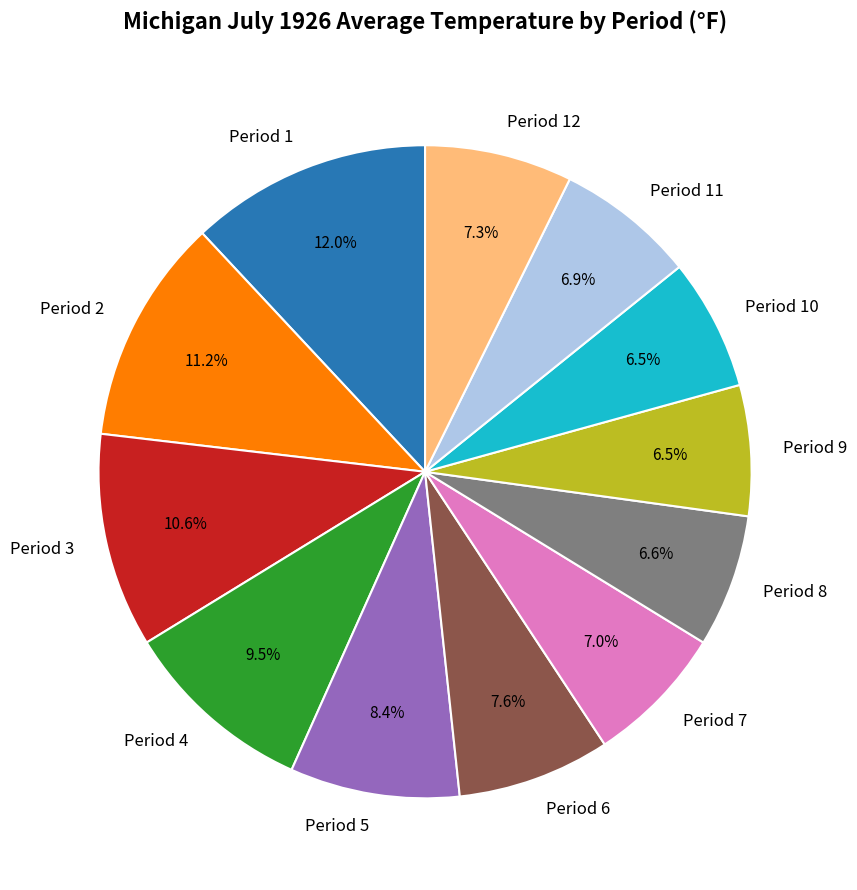

Does Period 5 represent more than half of the total?

No